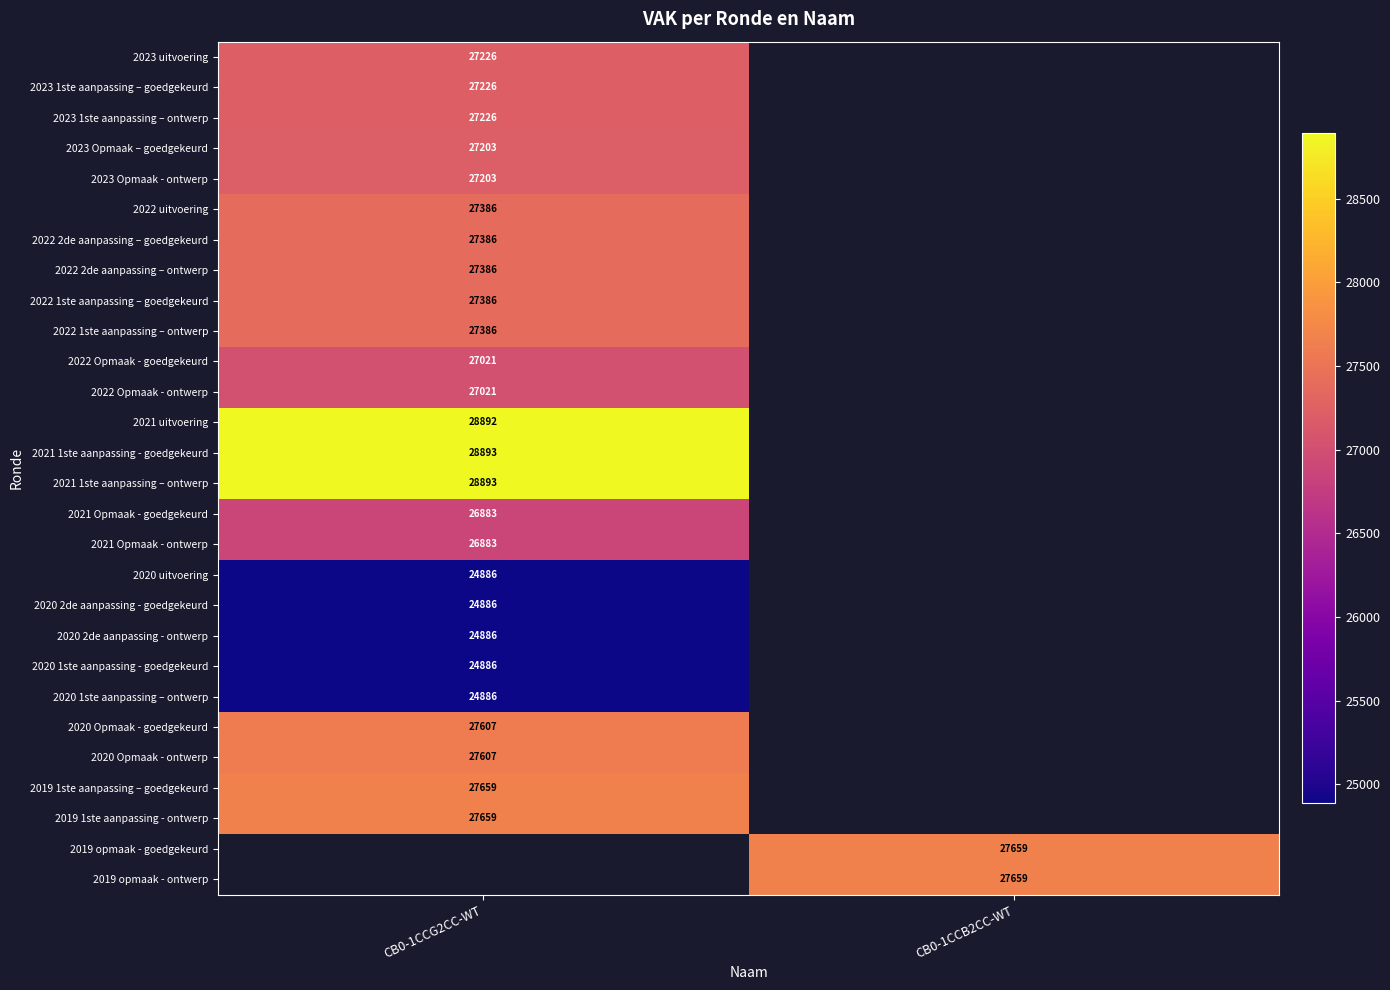

What is the difference between the highest and lowest values at CB0-1CCG2CC-WT?

4007.0